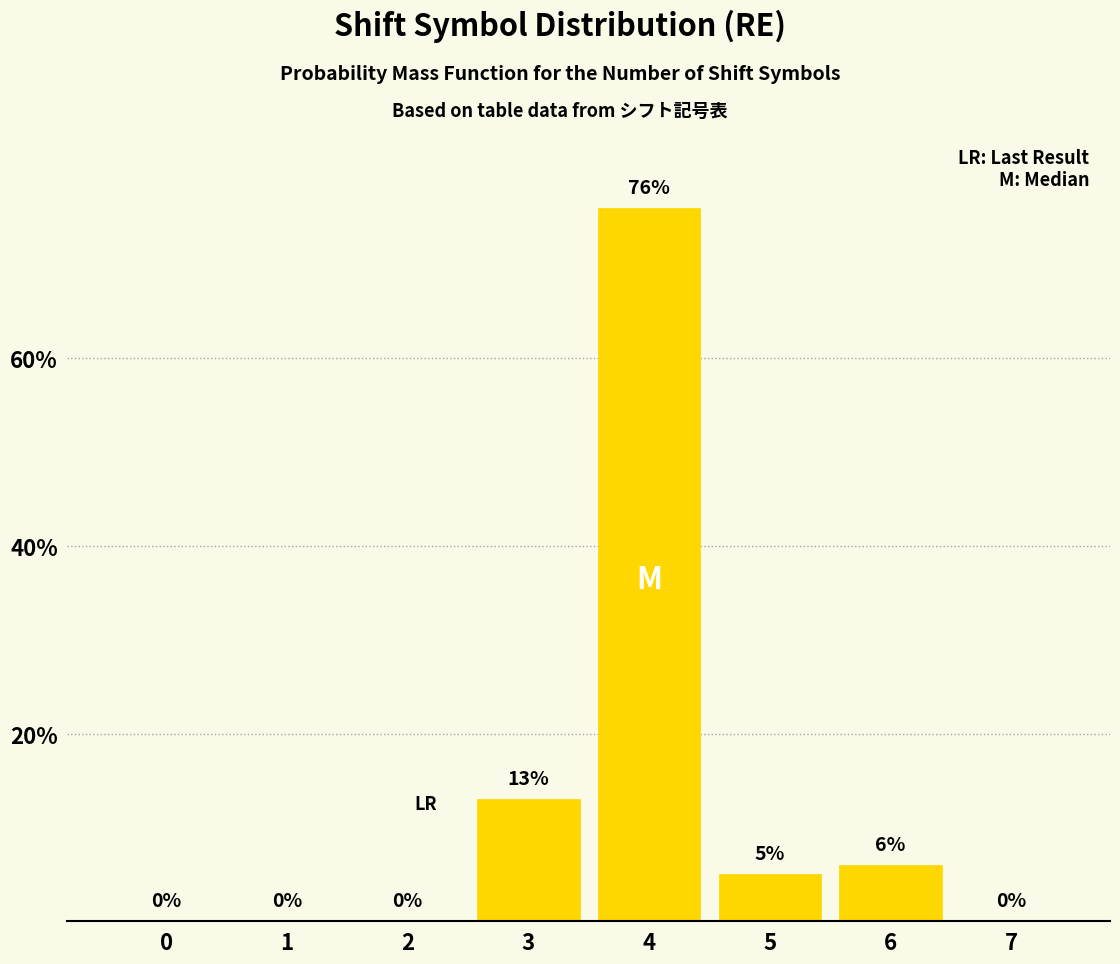

Reading left to right, transcribe all the data shown in this chart.

0=0	1=0	2=0	3=13	4=76	5=5	6=6	7=0